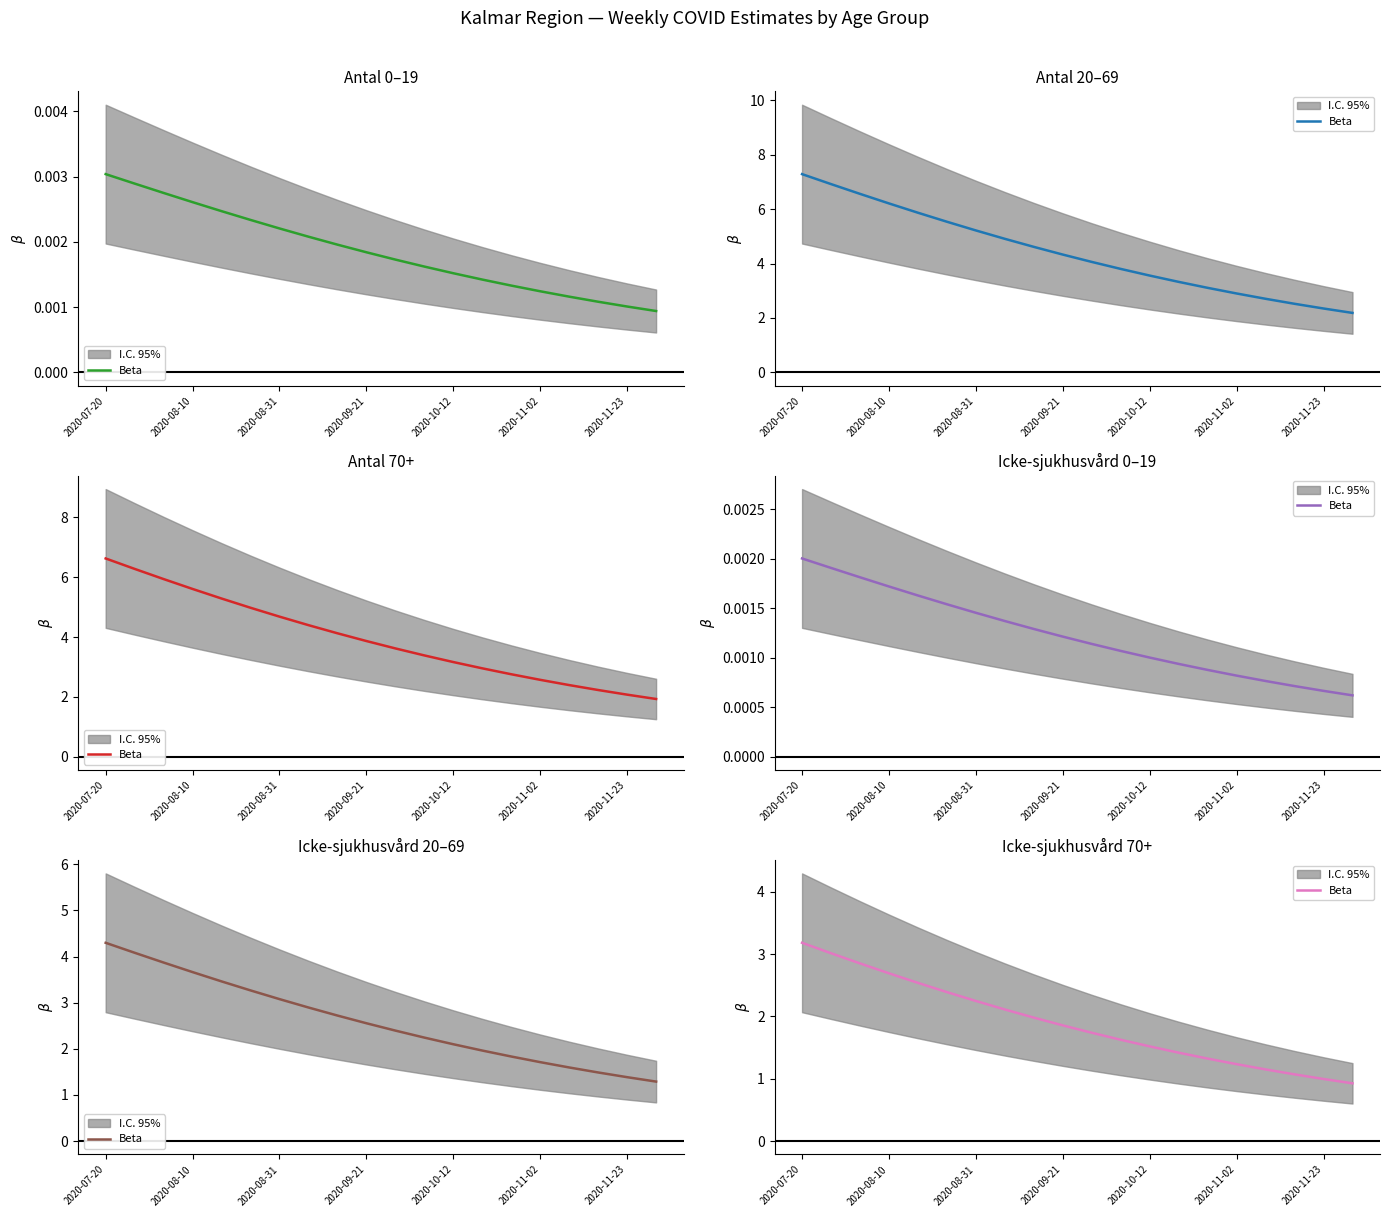

Approximately how many times larger is the value at 17 compared to 12?

0.7